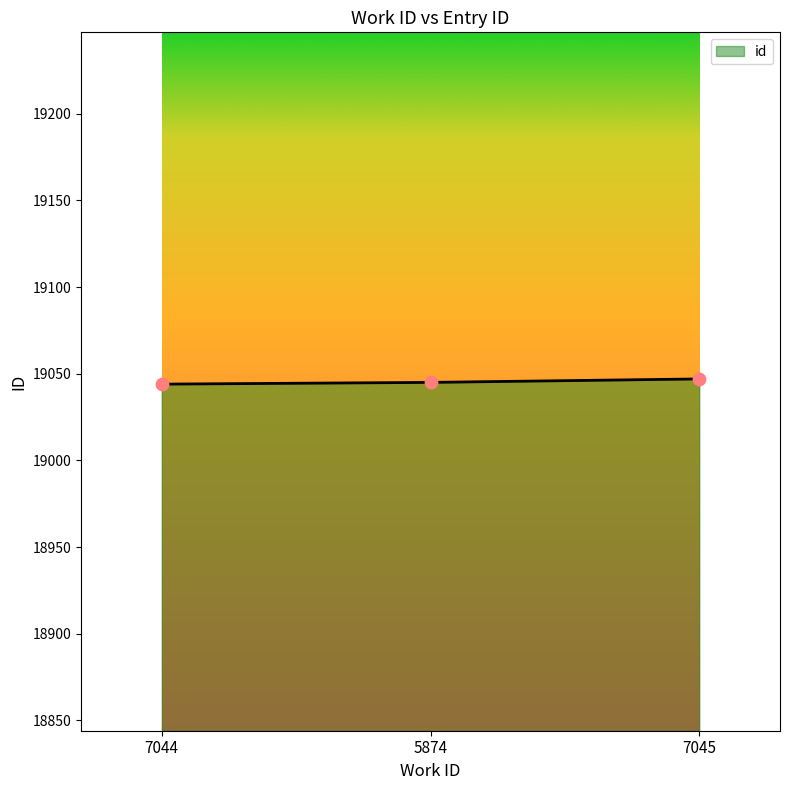

What is the ratio of the value at 7044 to the value at 7045?

1.0